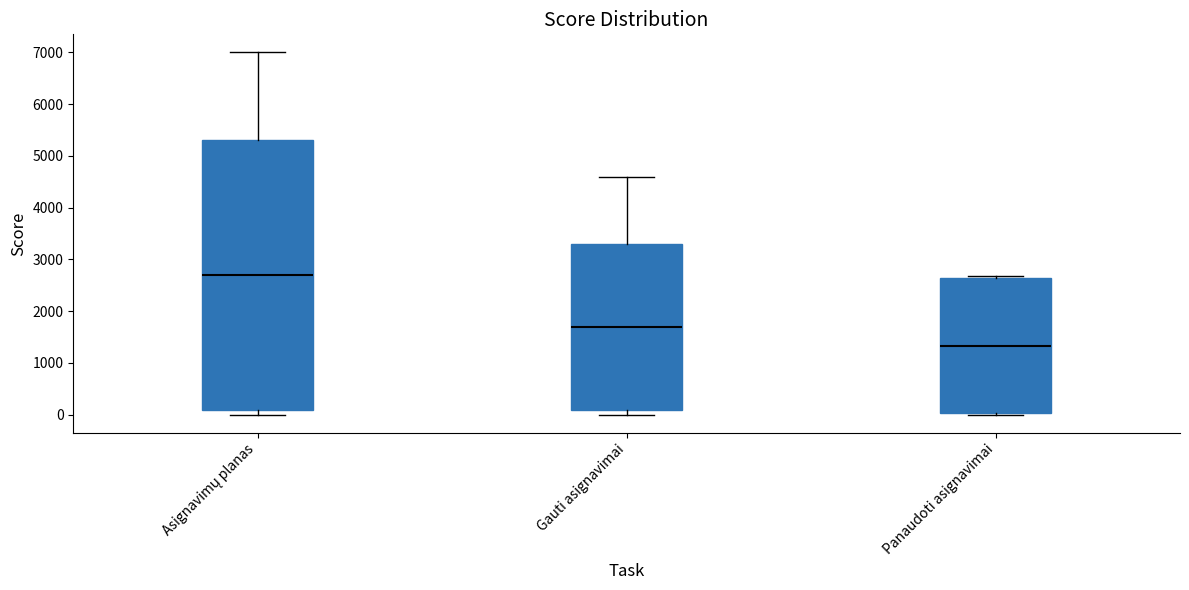

Which box's median line is the highest?

Asignavimų planas